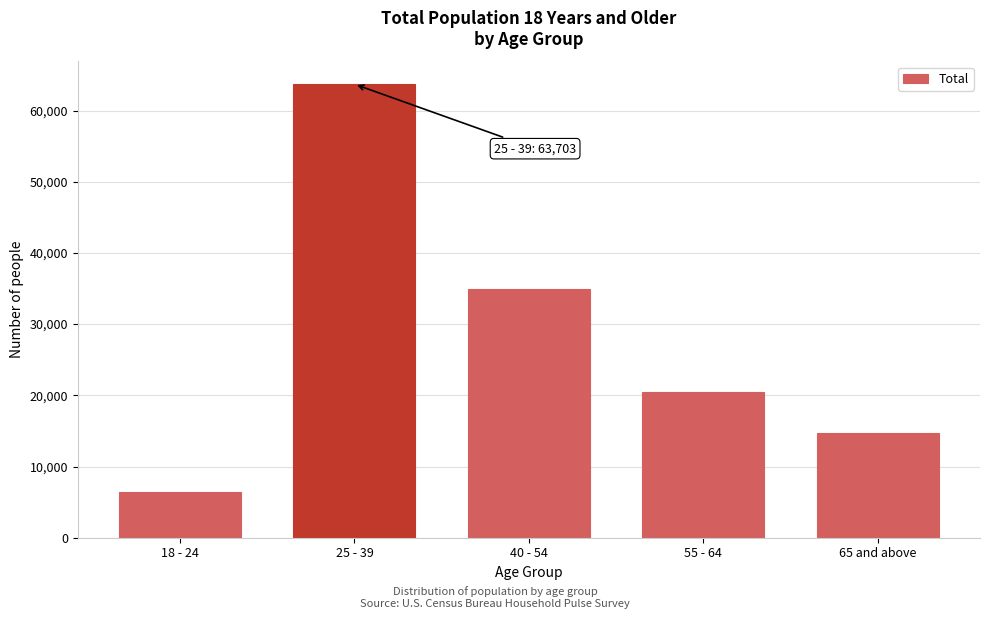

Reading left to right, extract all data points from this chart.

18 - 24=6357	25 - 39=63703	40 - 54=34992	55 - 64=20443	65 and above=14776